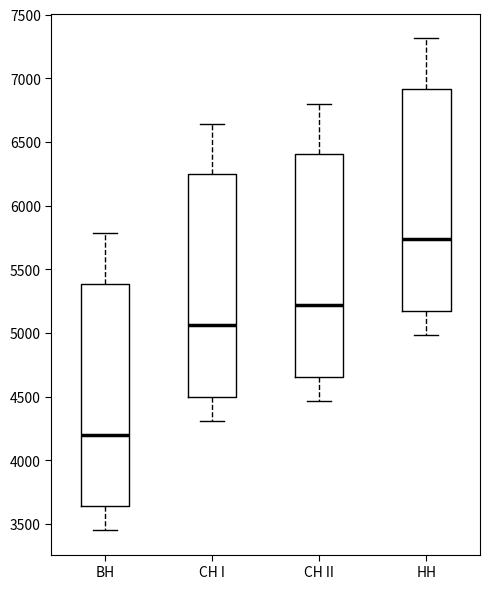

Reading left to right, read every box against the y-axis: the position of its median line, the range the box covers, and the ends of its whiskers. The values are not printed on the chart, so give them approximately, as read against the axis.

ВН: median 4200, box 3650 to 5400, whiskers 3450 to 5800
СН I: median 5050, box 4500 to 6250, whiskers 4300 to 6650
СН II: median 5200, box 4650 to 6400, whiskers 4450 to 6800
НН: median 5750, box 5150 to 6900, whiskers 5000 to 7300